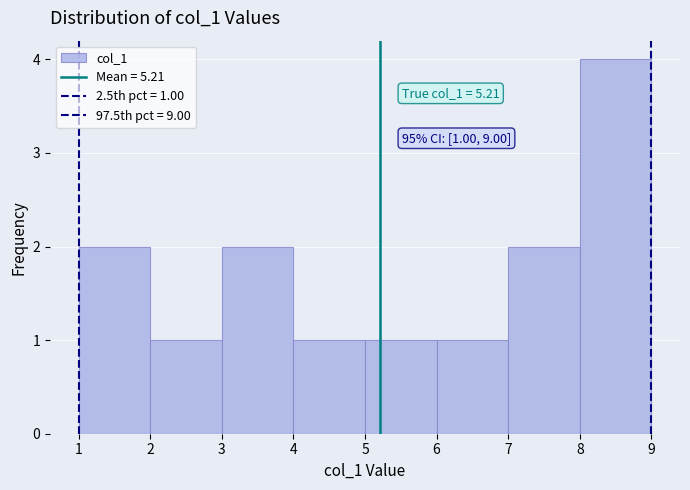

Which range on the x-axis has the tallest bar?

8 to 9